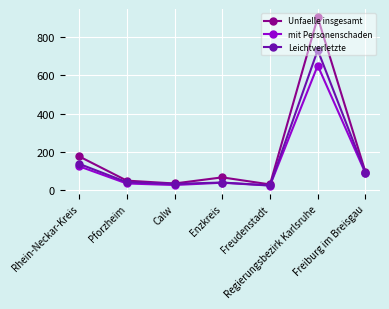

What is the value of the Leichtverletzte point at the 4th from the left?

39